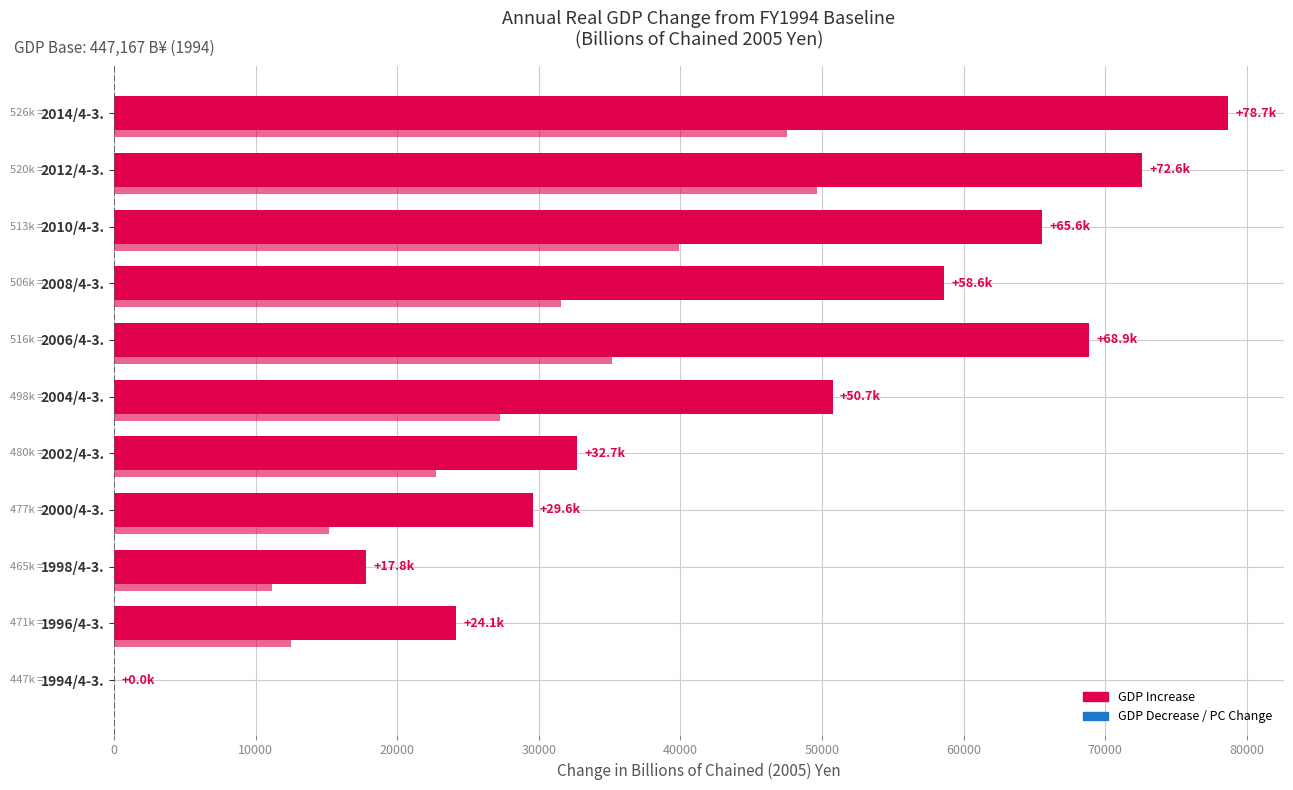

Is it true that Private Consumption Change equals 19910.6 at 1998/4-3.?

False